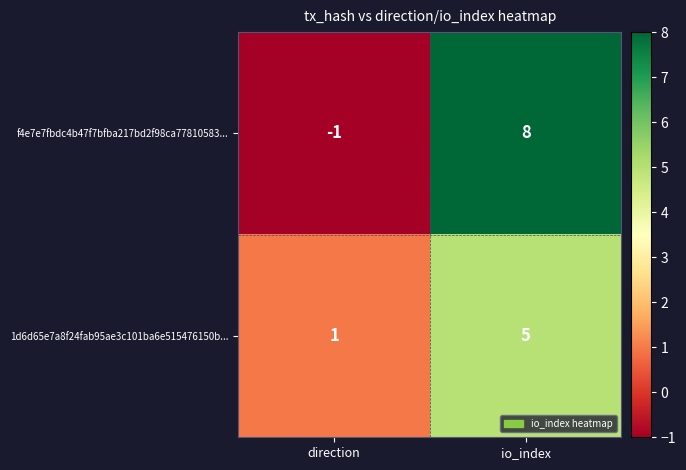

Reading left to right, extract all data points from this chart.

f4e7e7fbdc4b47f7bfba217bd2f98ca77810583...: direction=-1	io_index=8
1d6d65e7a8f24fab95ae3c101ba6e515476150b...: direction=1	io_index=5